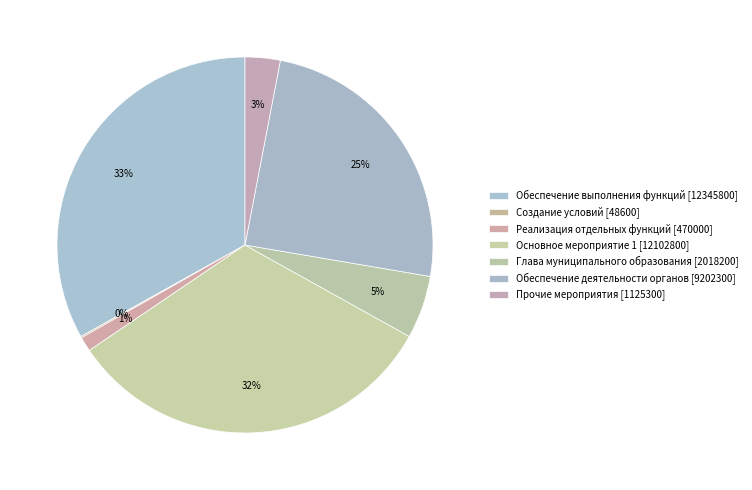

True or false: Создание условий [48600] accounts for 1% of the total.

False